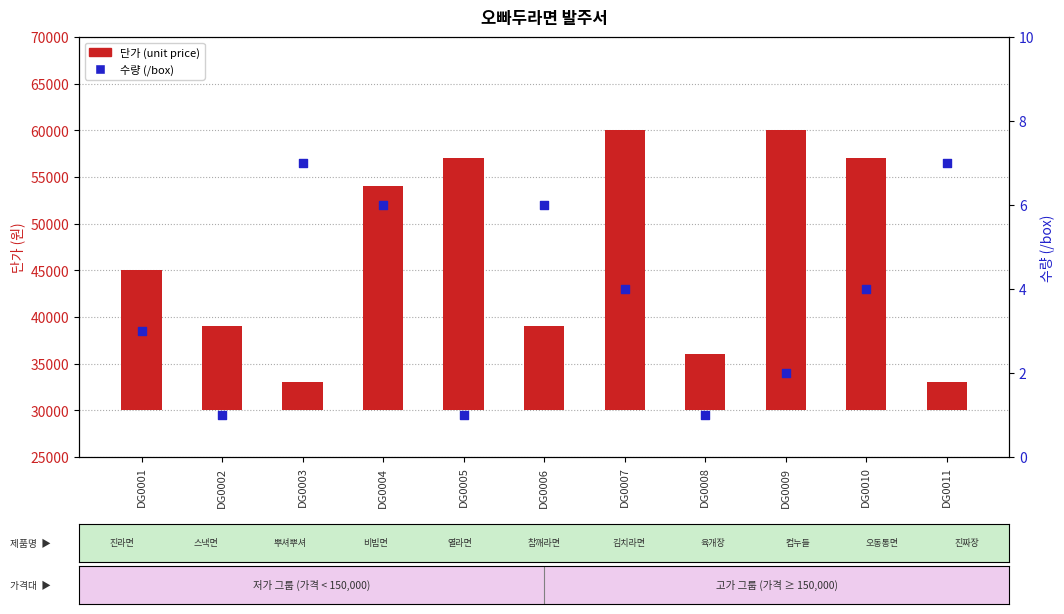

Which series reaches the minimum Y coordinate?

수량 (/box)